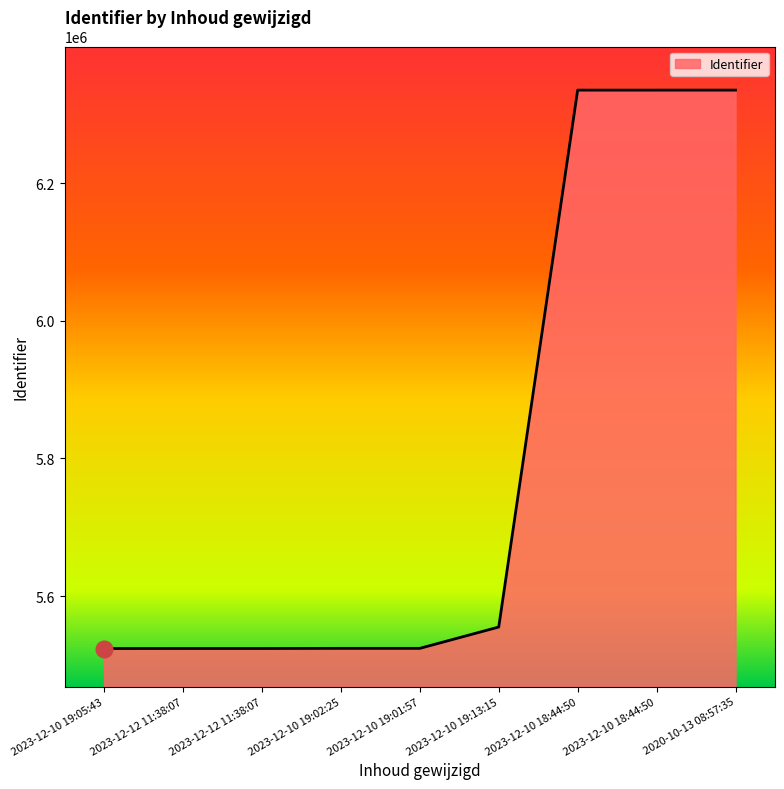

Does the chart display data point markers on the line(s)?

No